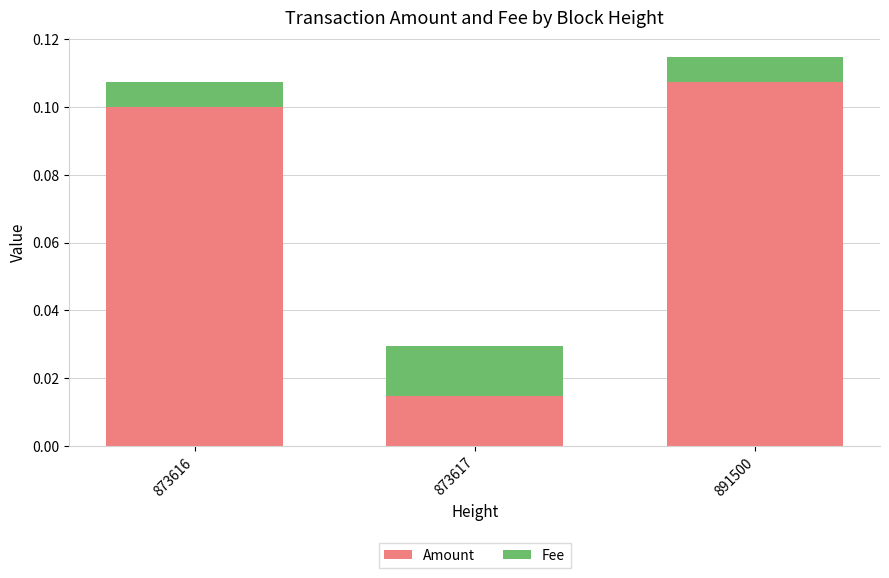

The Amount series shows 0.0 at 873616. True or false?

False